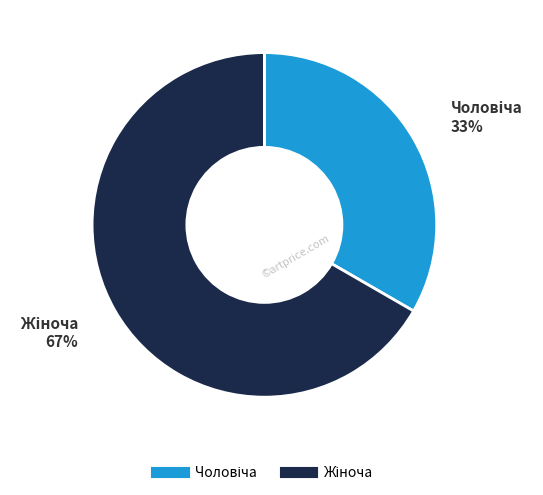

To the nearest percent, what is the average slice percentage?

50%